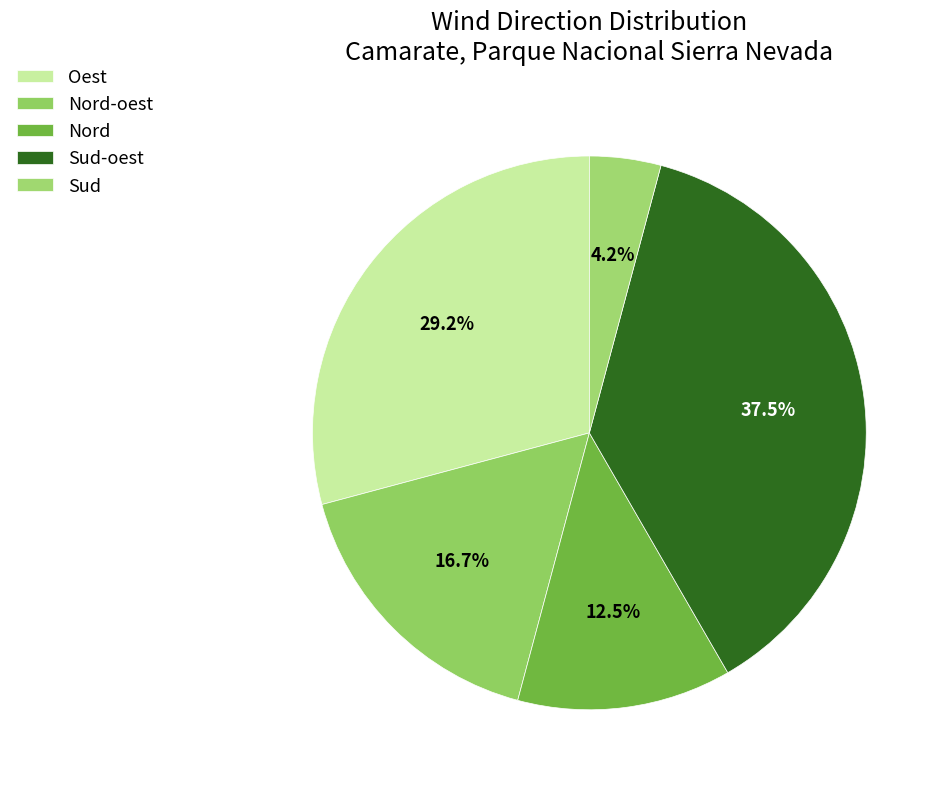

Between Nord and Oest, which is larger?

Oest